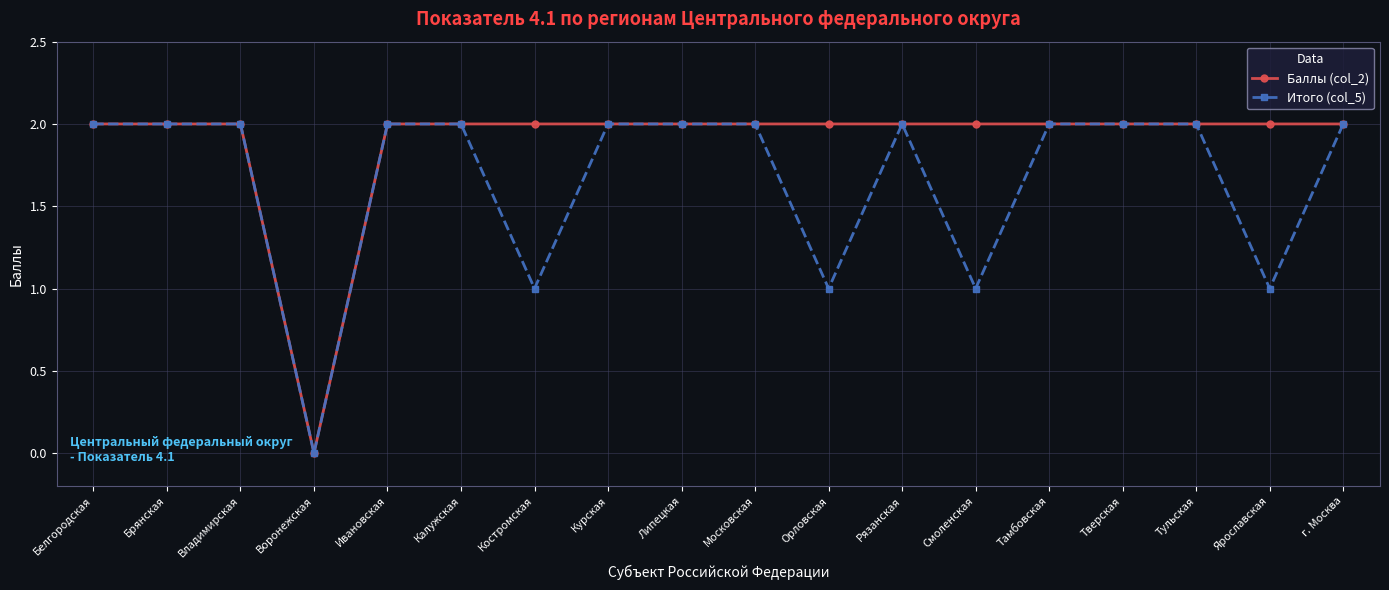

How many Баллы (col_2) values are between 2 and 3?

17